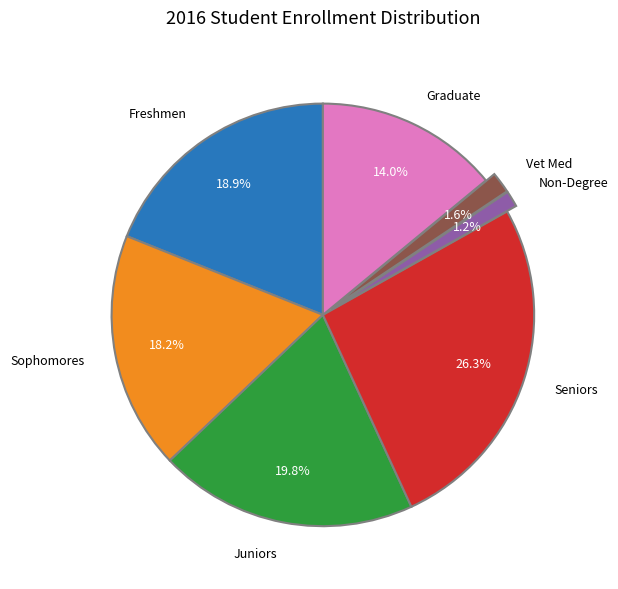

The Vet Med slice represents 2% of the pie. True or false?

True